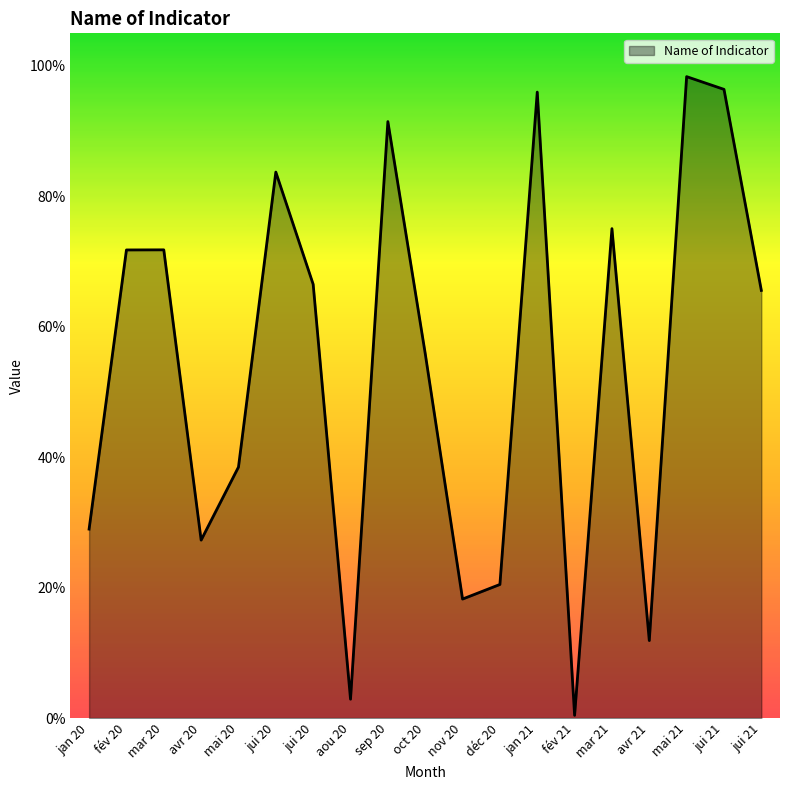

What is the difference between the maximum and second lowest values?

1.0